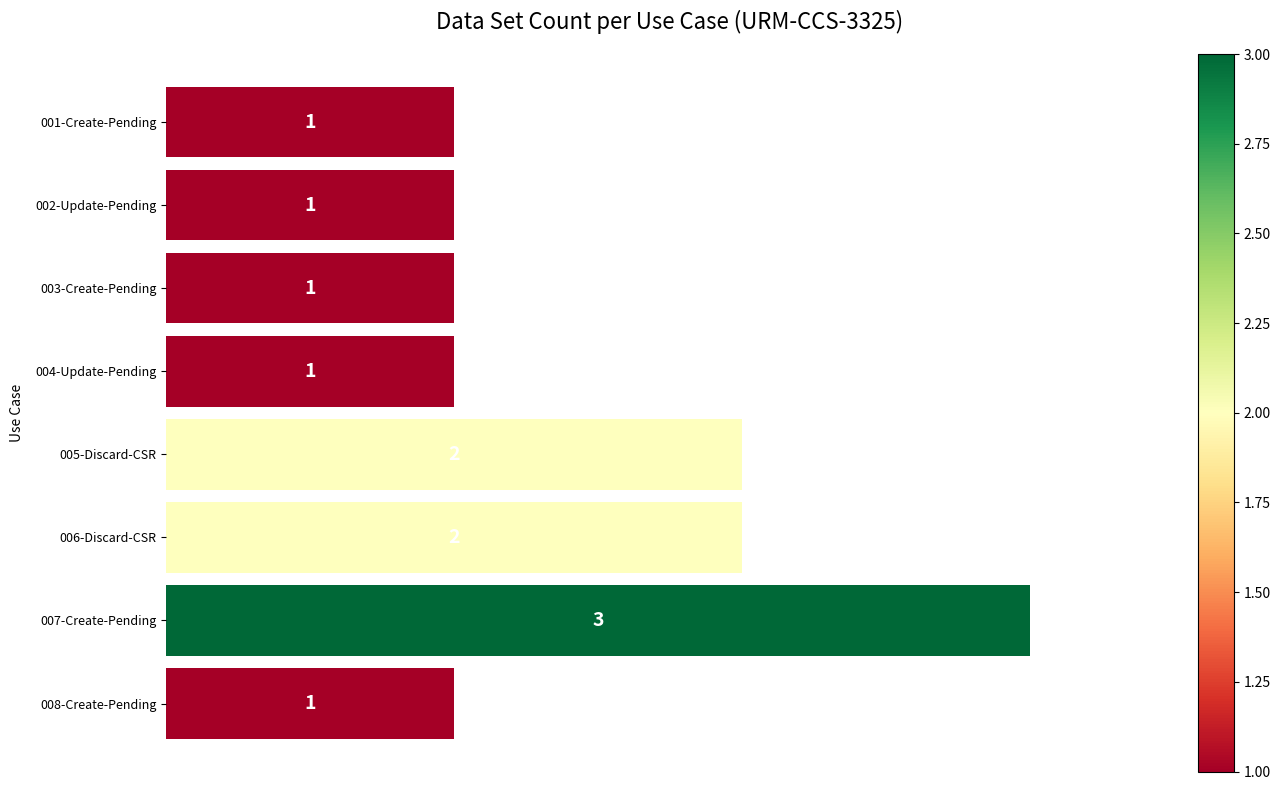

Reading top to bottom, extract all data points from this chart.

1	1	1	1	2	2	3	1